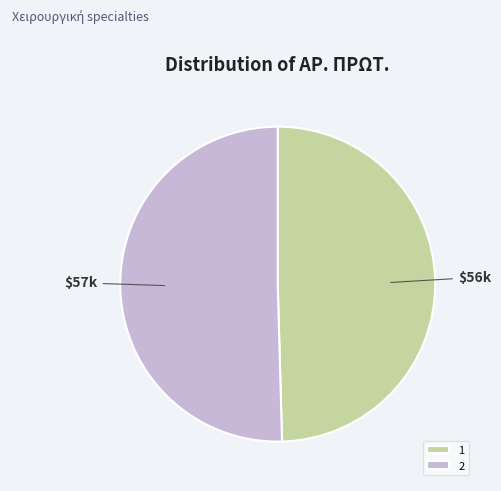

True or false: 2 accounts for 56% of the total.

False